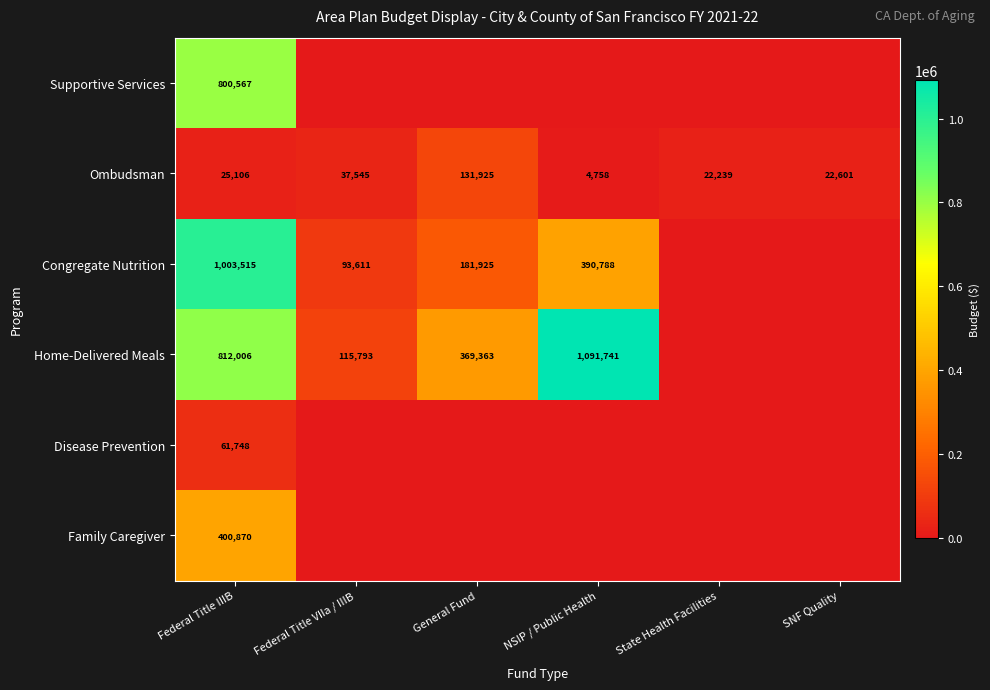

What is the total value across all series at Federal Title IIIB?

3103812